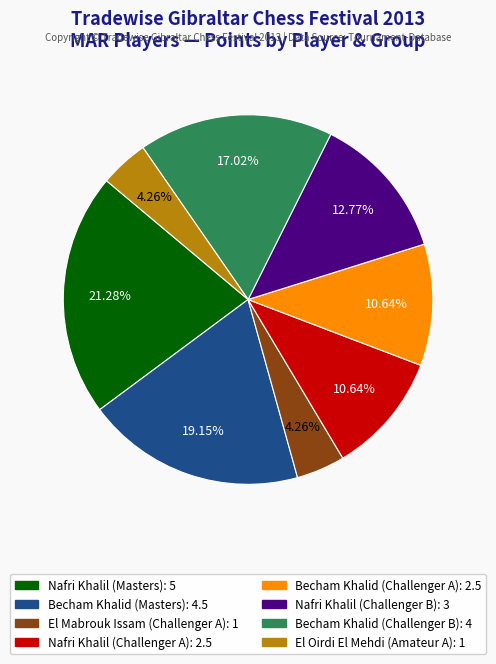

Does El Oirdi El Mehdi (Amateur A) account for over 50% of the chart?

No